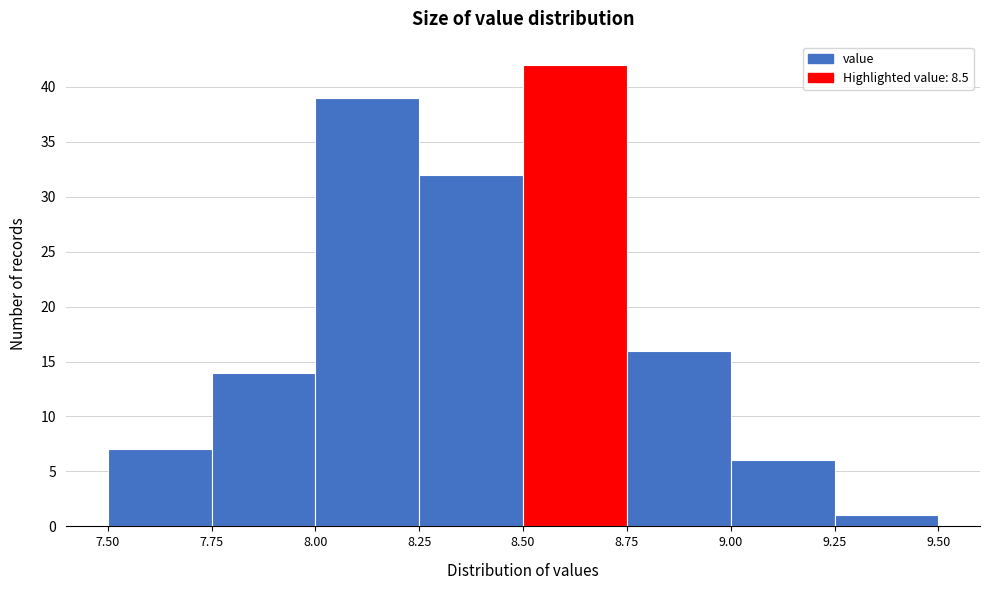

Which range on the x-axis has the tallest bar?

8.50 to 8.75